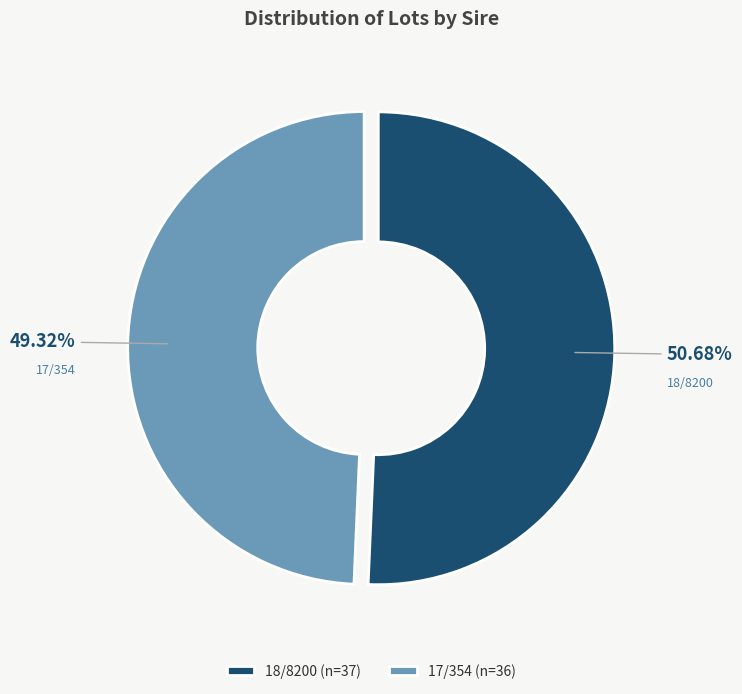

Rank the categories by value from lowest to highest.

17/354, 18/8200